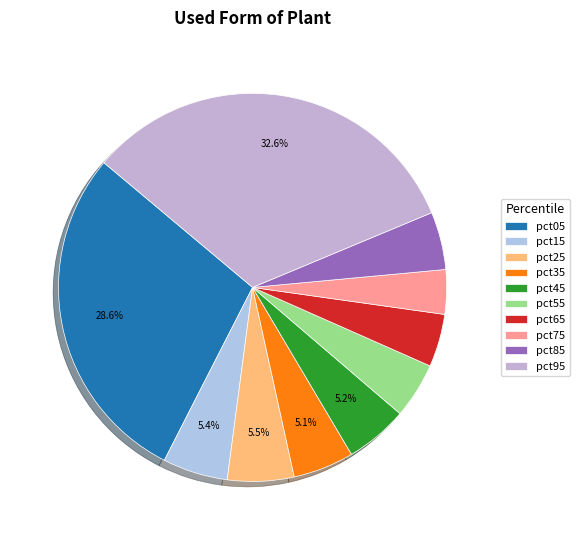

Does pct05 account for over 50% of the chart?

No